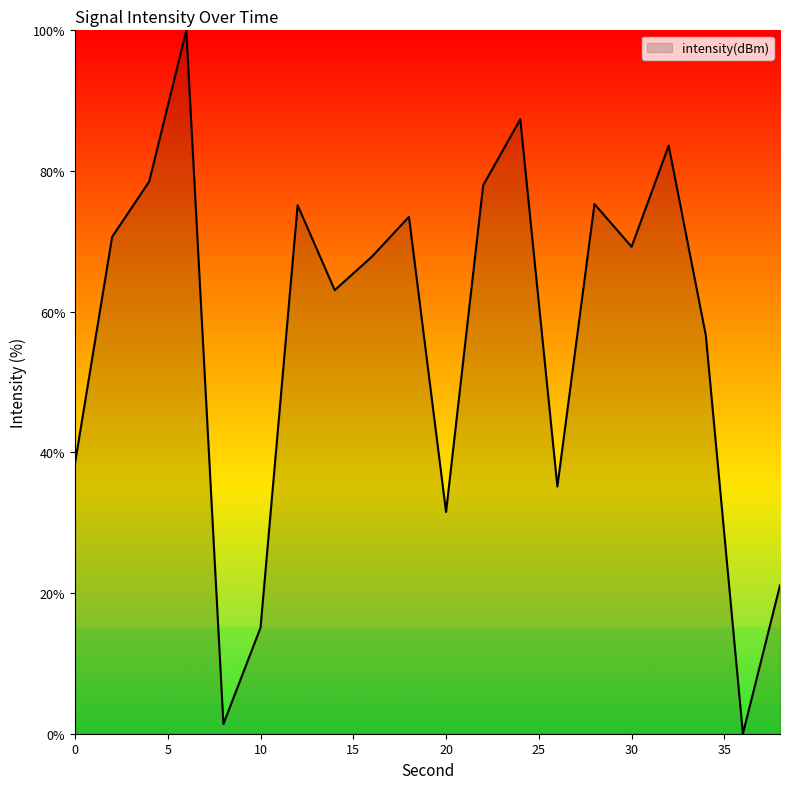

What is the difference between the maximum and minimum values?

100.0